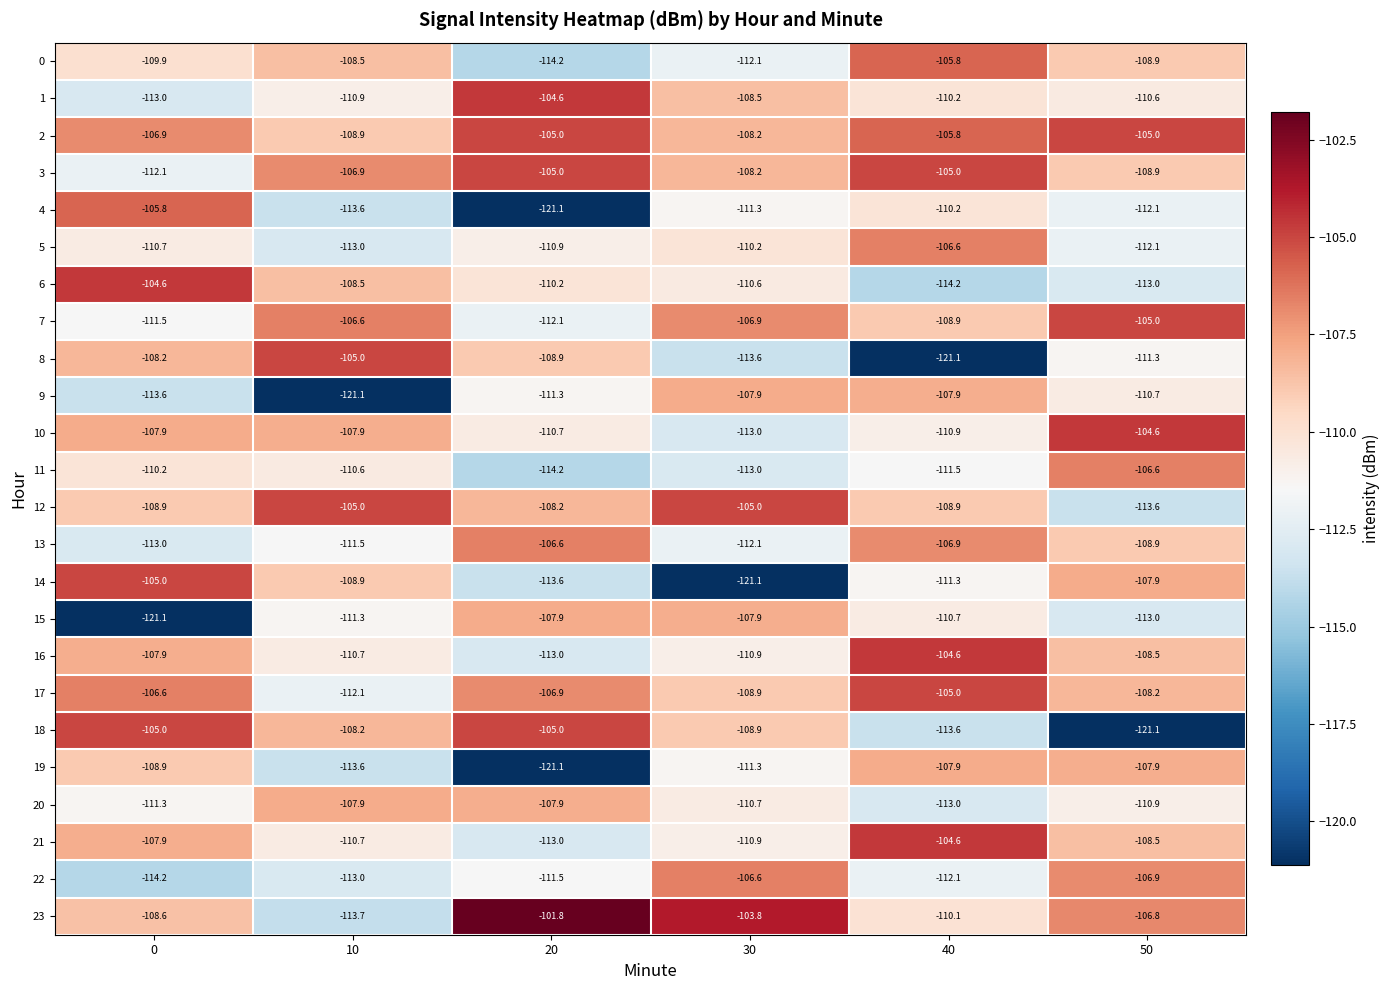

True or false: 2 has a value of -161.6 at 0.

False